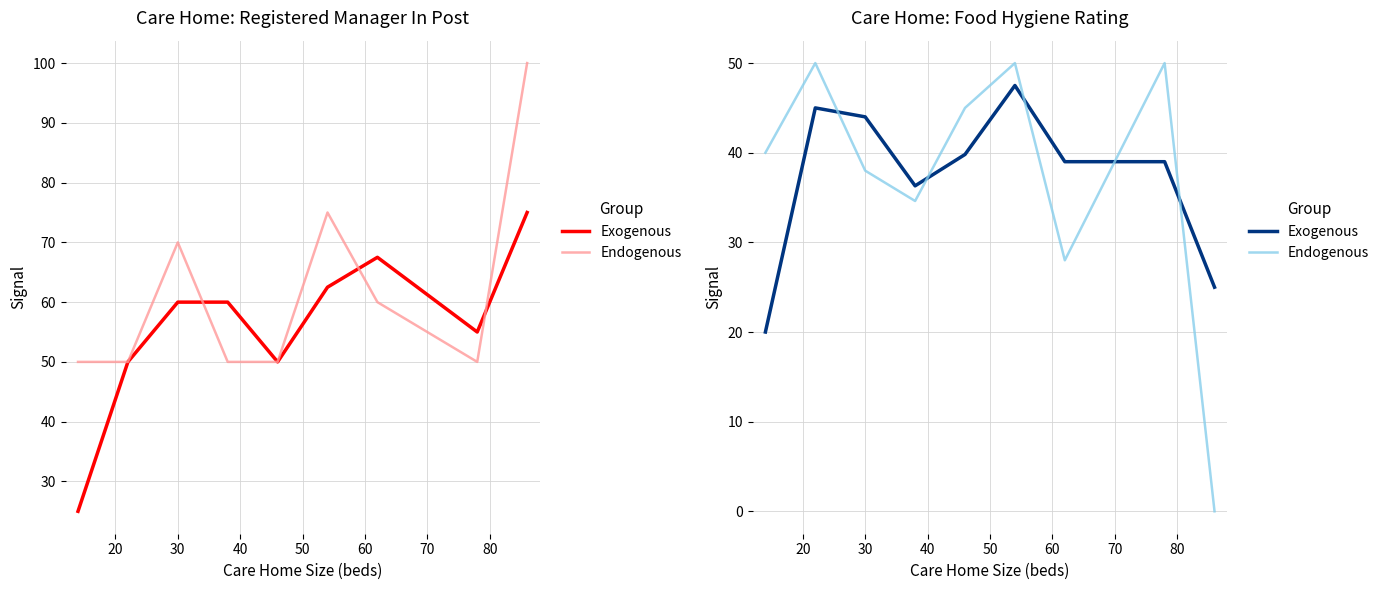

List the series in order of their peak value, highest first.

Endogenous, Exogenous